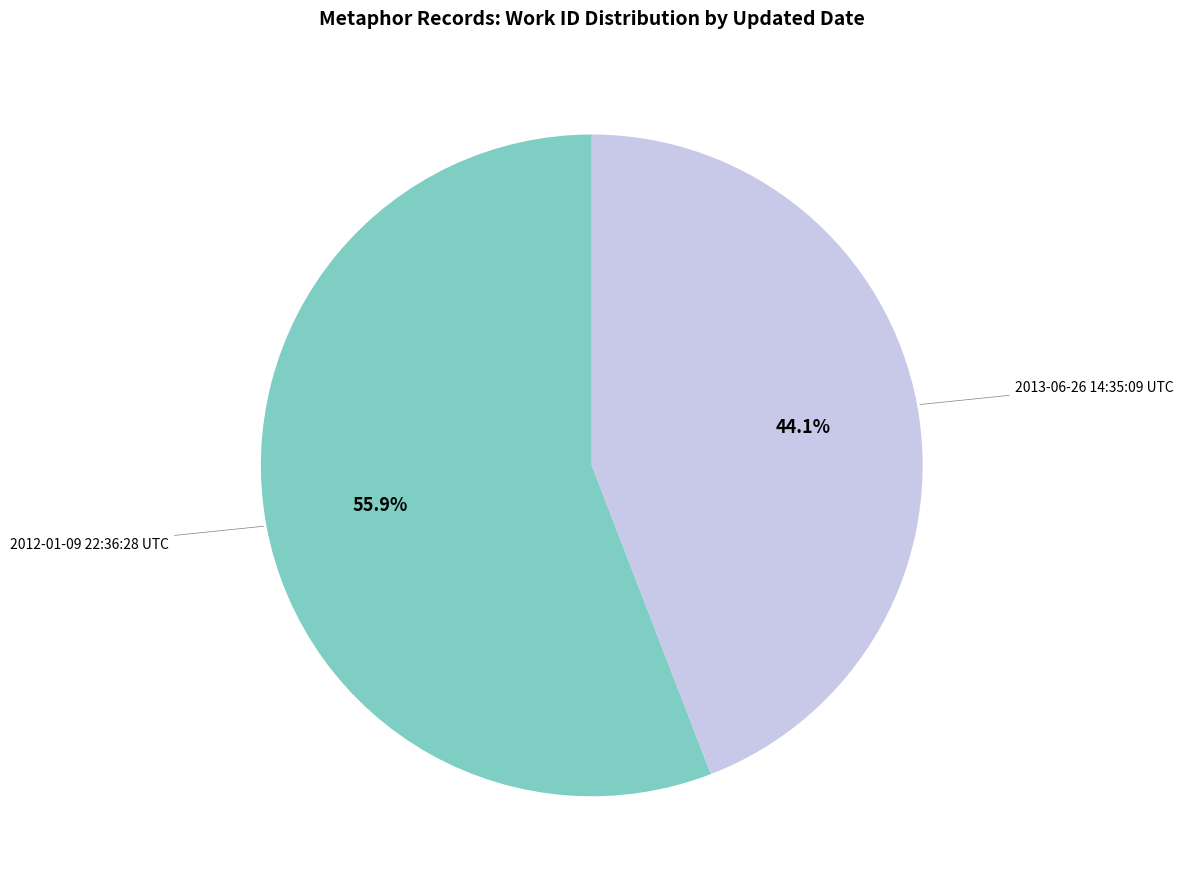

Between 2012-01-09 22:36:28 UTC and 2013-06-26 14:35:09 UTC, which is larger?

2012-01-09 22:36:28 UTC